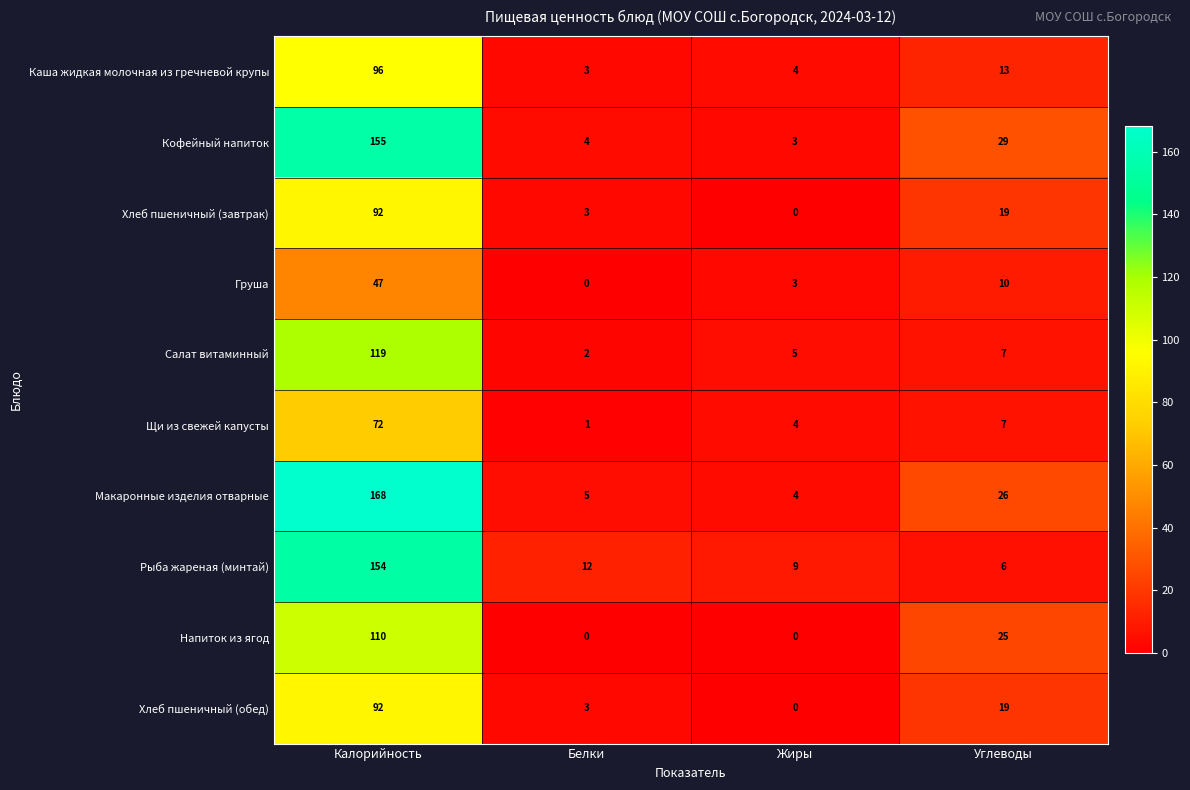

Is it true that Напиток из ягод equals 25 at Углеводы?

True